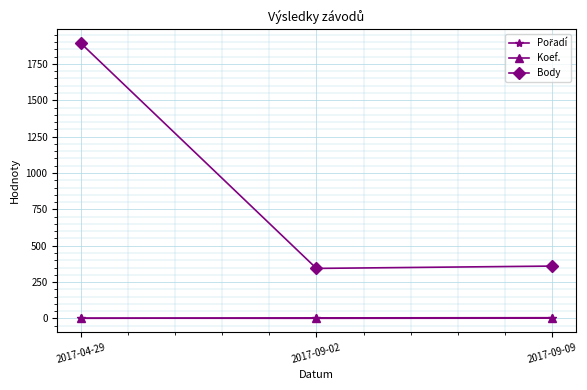

Between 2017-04-29 and 2017-09-02, which series saw the biggest shift?

Body